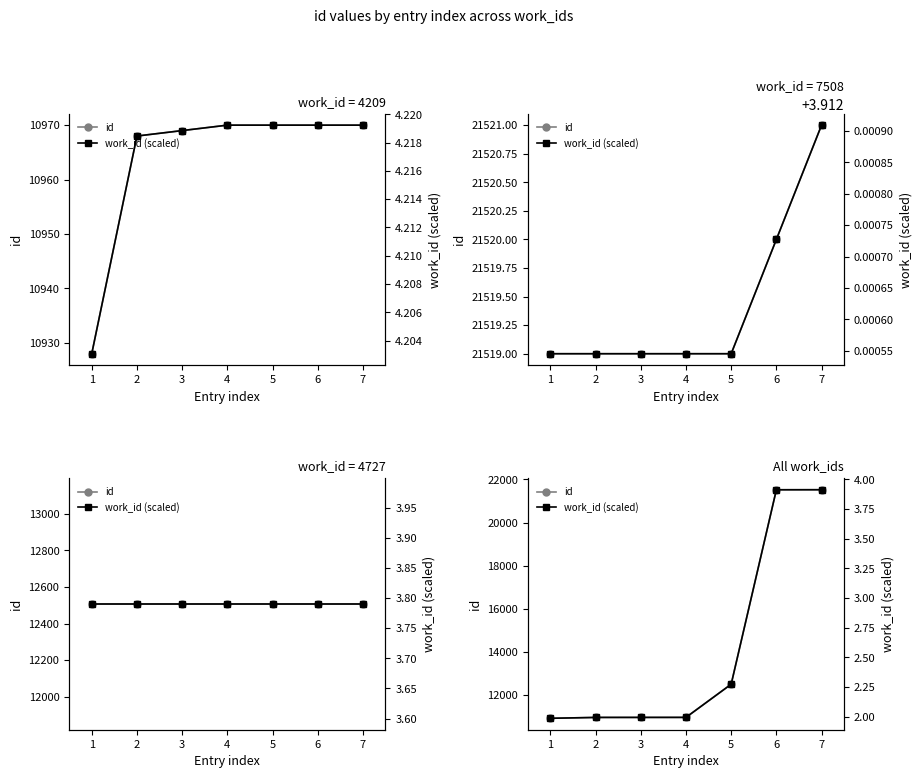

True or false: work_id (scaled) has more than 0 interior local peaks.

False